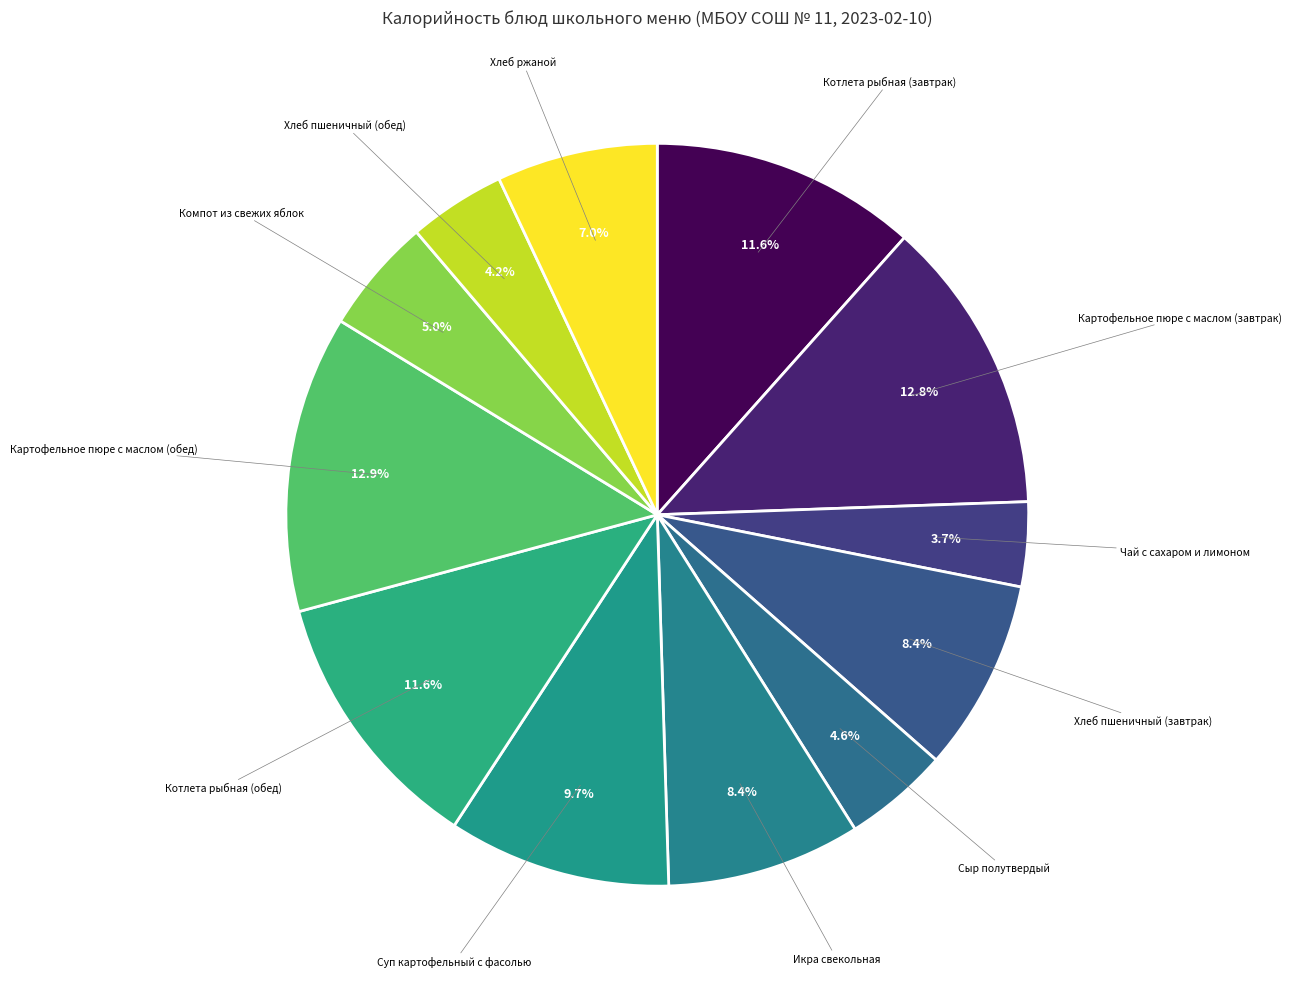

Rank the categories by value from highest to lowest.

Картофельное пюре с маслом (обед), Картофельное пюре с маслом (завтрак), Котлета рыбная (завтрак), Котлета рыбная (обед), Суп картофельный с фасолью, Икра свекольная, Хлеб пшеничный (завтрак), Хлеб ржаной, Компот из свежих яблок, Сыр полутвердый, Хлеб пшеничный (обед), Чай с сахаром и лимоном